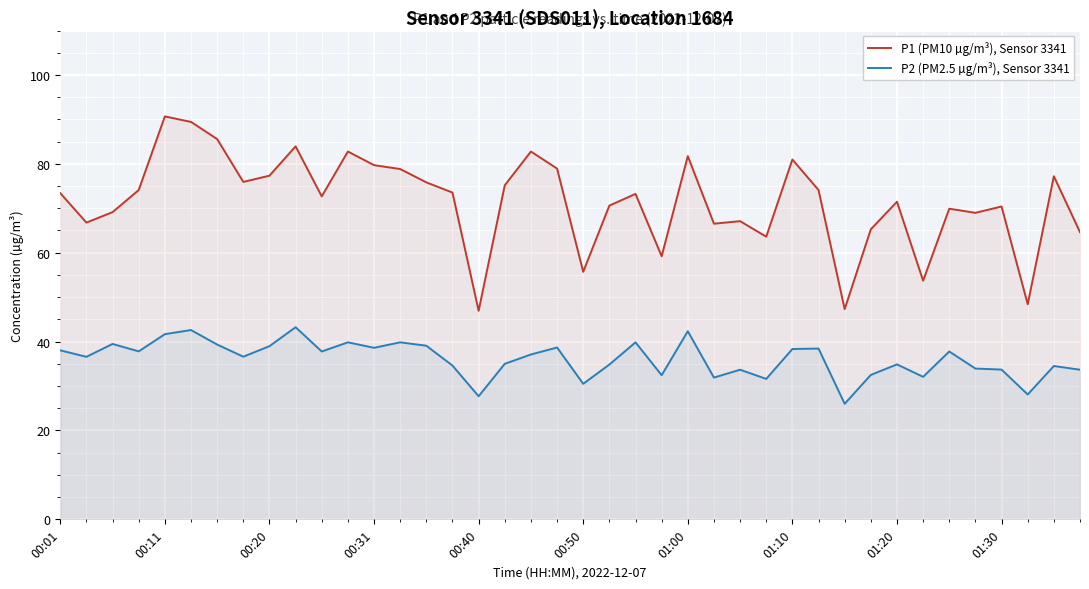

List the series in order of their overall mean, highest first.

P1 (PM10 µg/m³), Sensor 3341, P2 (PM2.5 µg/m³), Sensor 3341